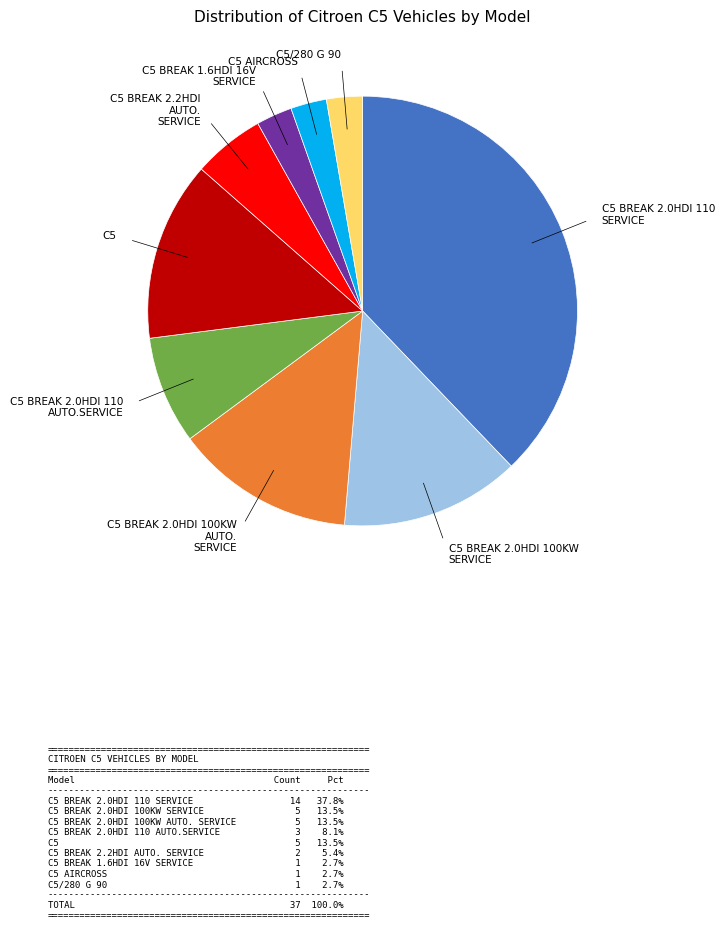

Is there a majority slice in this chart?

No